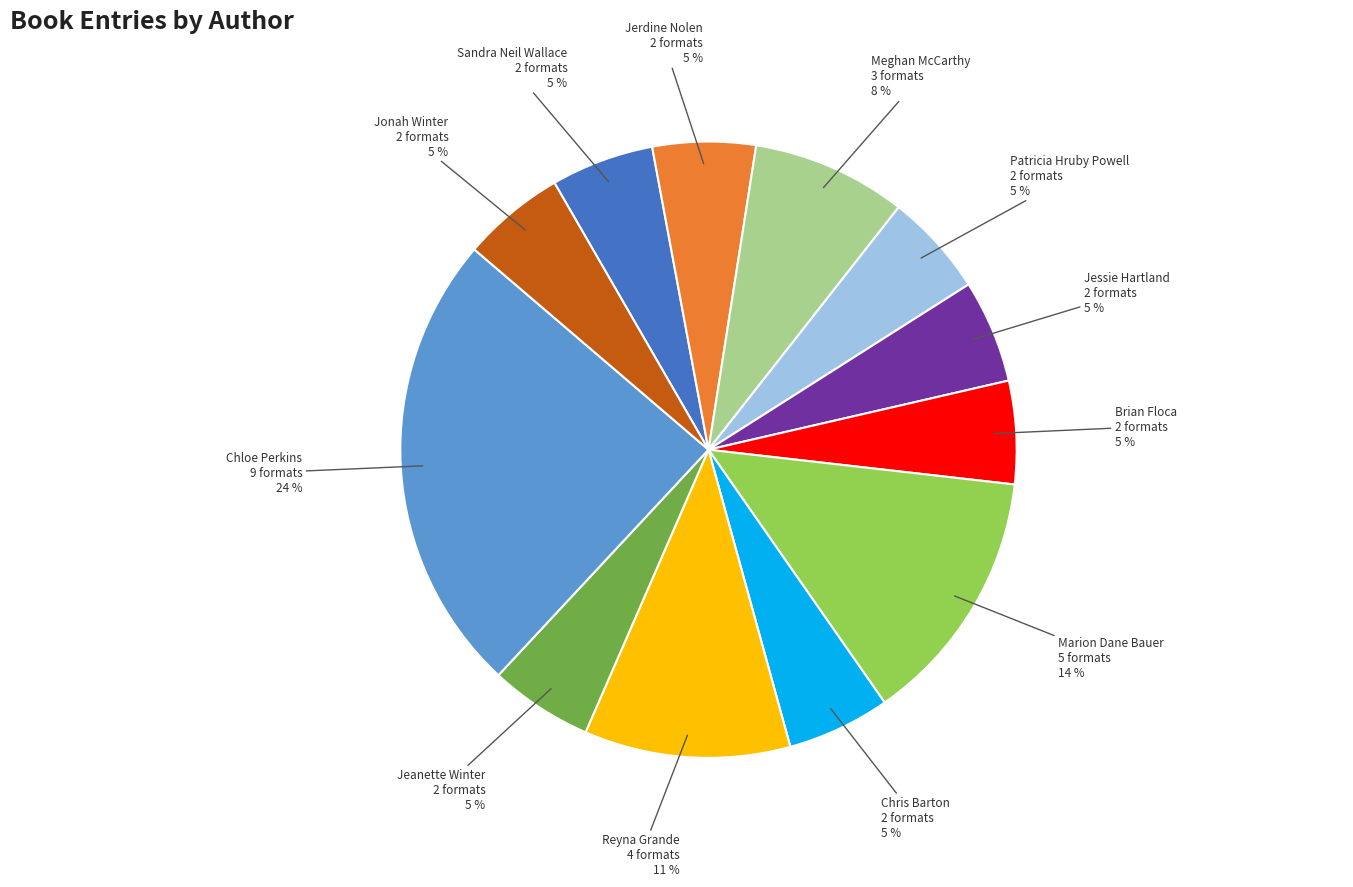

To the nearest percent, what is the average slice percentage?

8%